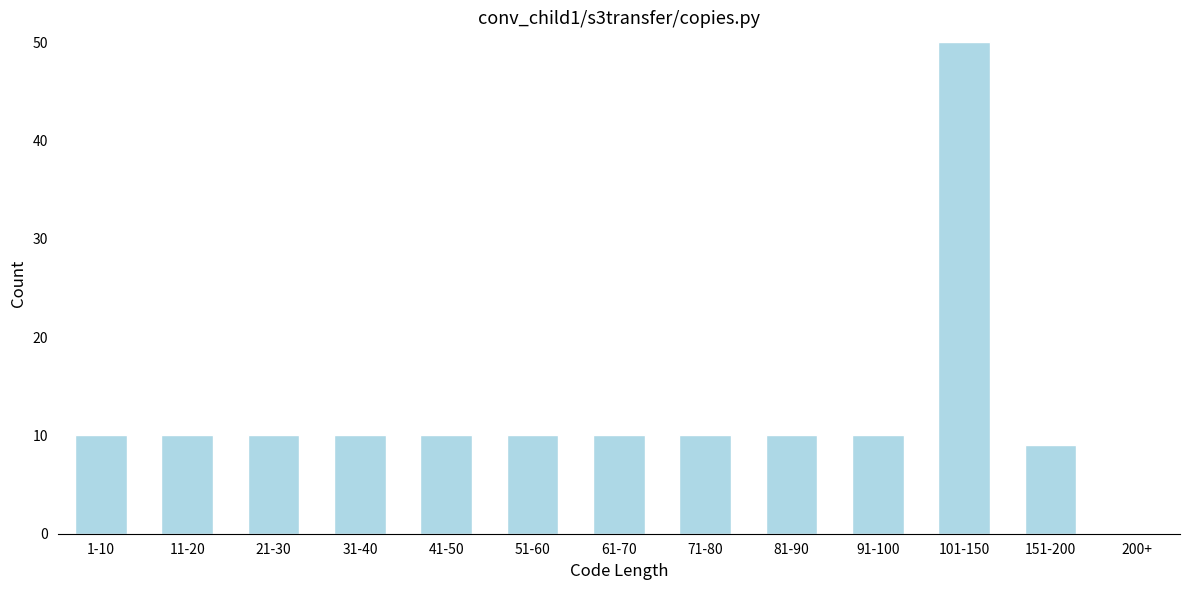

Reading right to left, extract all data points from this chart.

200+=0	151-200=9	101-150=50	91-100=10	81-90=10	71-80=10	61-70=10	51-60=10	41-50=10	31-40=10	21-30=10	11-20=10	1-10=10